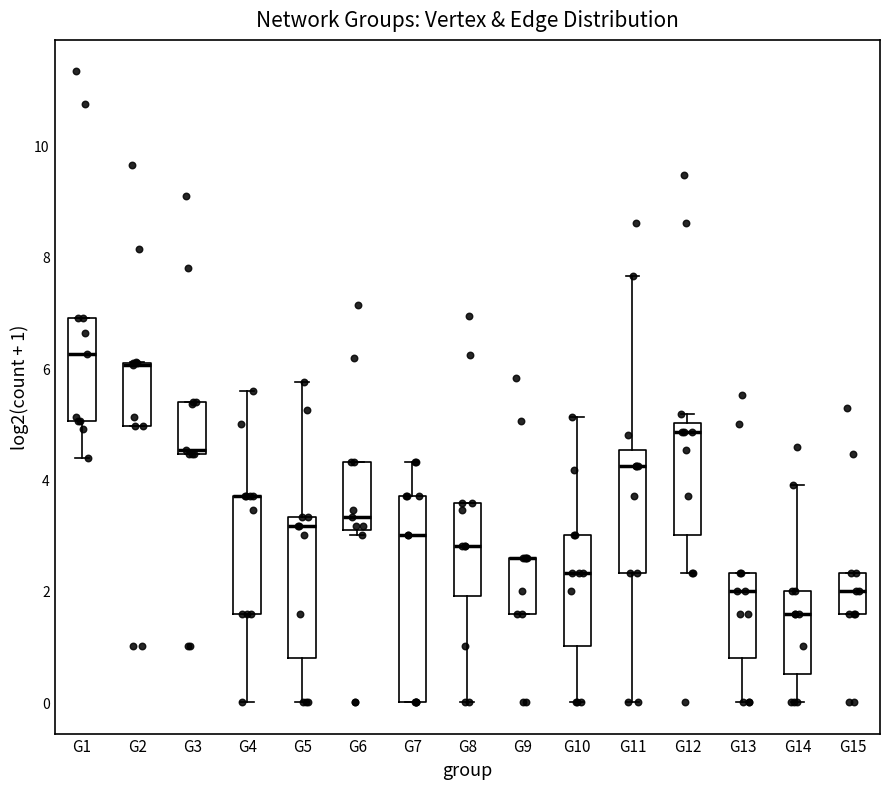

Reading left to right, transcribe this box plot: for each box, give where its median line is, the range the box spans, and where its two whiskers end, as read against the y-axis. The values are not printed on the chart, so give them approximately, as read against the axis.

G1: median 6.2, box 5.0 to 6.8, whiskers 4.4 to 6.8
G2: median 6.0 (drawn on the box's upper edge), box 5.0 to 6.0, whiskers 5.0 to 6.2
G3: median 4.6, box 4.4 to 5.4, whiskers 4.4 to 5.4
G4: median 3.8 (drawn on the box's upper edge), box 1.6 to 3.8, whiskers 0.0 to 5.6
G5: median 3.2, box 0.8 to 3.4, whiskers 0.0 to 5.8
G6: median 3.4, box 3.0 to 4.4, whiskers 3.0 (just below the box's lower edge) to 4.4
G7: median 3.0, box 0.0 to 3.8, whiskers 0.0 to 4.4
G8: median 2.8, box 2.0 to 3.6, whiskers 0.0 to 3.6
G9: median 2.6 (drawn on the box's upper edge), box 1.6 to 2.6, whiskers 1.6 to 2.6
G10: median 2.4, box 1.0 to 3.0, whiskers 0.0 to 5.2
G11: median 4.2, box 2.4 to 4.6, whiskers 0.0 to 7.6
G12: median 4.8, box 3.0 to 5.0, whiskers 2.4 to 5.2
G13: median 2.0, box 0.8 to 2.4, whiskers 0.0 to 2.4
G14: median 1.6, box 0.6 to 2.0, whiskers 0.0 to 4.0
G15: median 2.0, box 1.6 to 2.4, whiskers 1.6 to 2.4